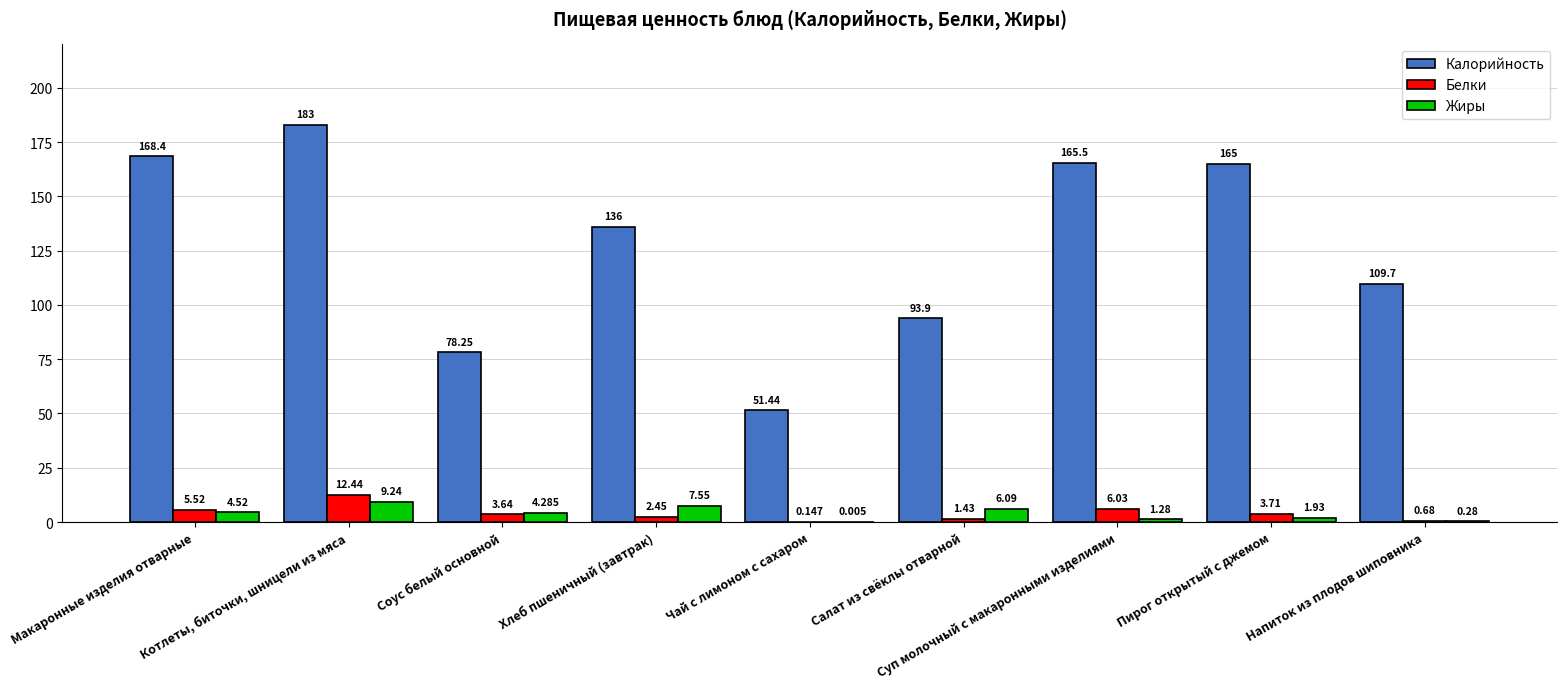

What is the difference between the Жиры values at Хлеб пшеничный (завтрак) and Макаронные изделия отварные?

3.0